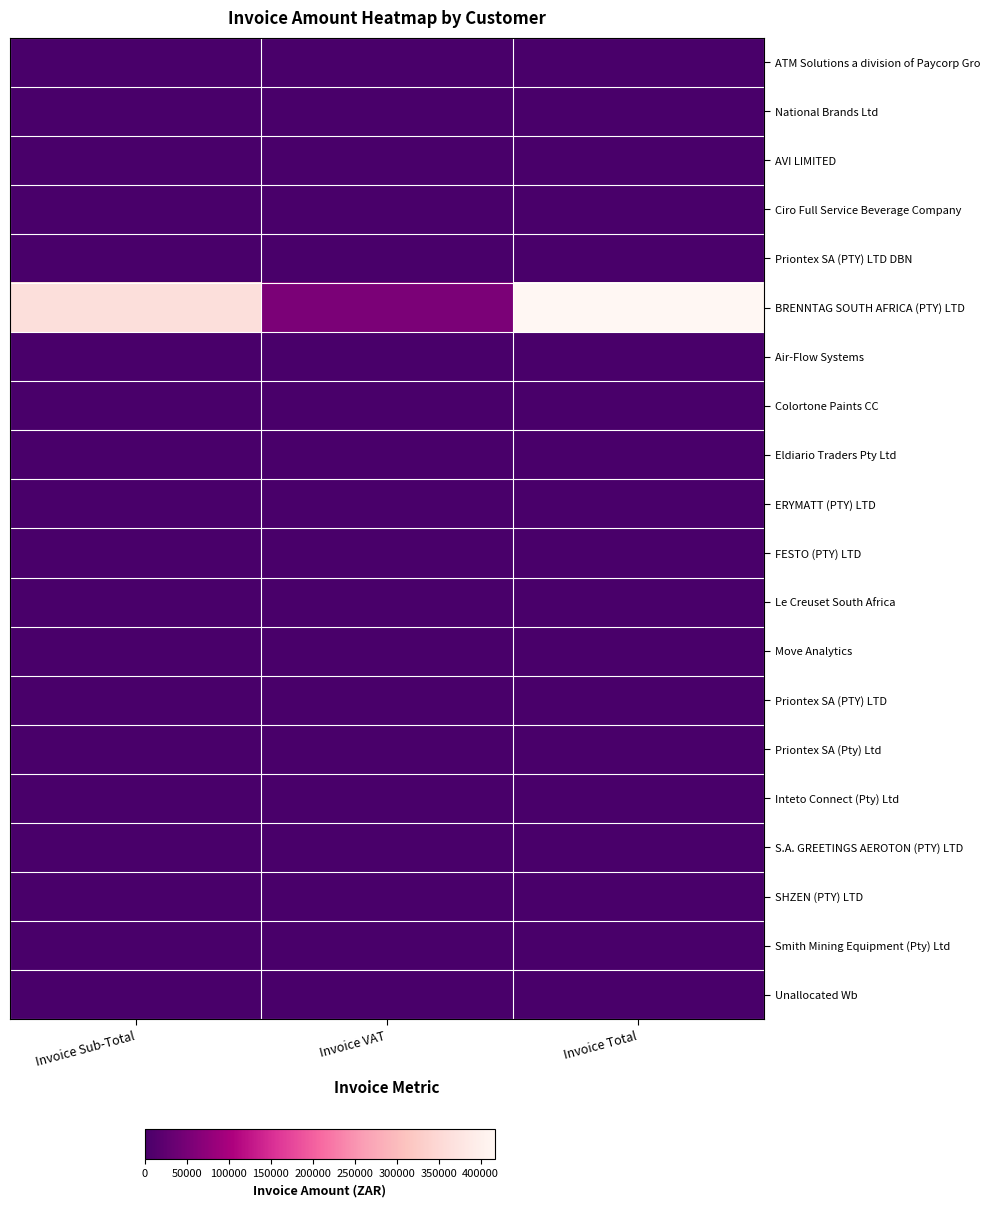

List the series in order of their peak value, lowest first.

ATM Solutions a division of Paycorp Gro, National Brands Ltd, AVI LIMITED, Ciro Full Service Beverage Company, Priontex SA (PTY) LTD DBN, Colortone Paints CC, Eldiario Traders Pty Ltd, ERYMATT (PTY) LTD, FESTO (PTY) LTD, Le Creuset South Africa, Move Analytics, Priontex SA (PTY) LTD, Priontex SA (Pty) Ltd, Inteto Connect (Pty) Ltd, S.A. GREETINGS AEROTON (PTY) LTD, SHZEN (PTY) LTD, Smith Mining Equipment (Pty) Ltd, Unallocated Wb, Air-Flow Systems, BRENNTAG SOUTH AFRICA (PTY) LTD